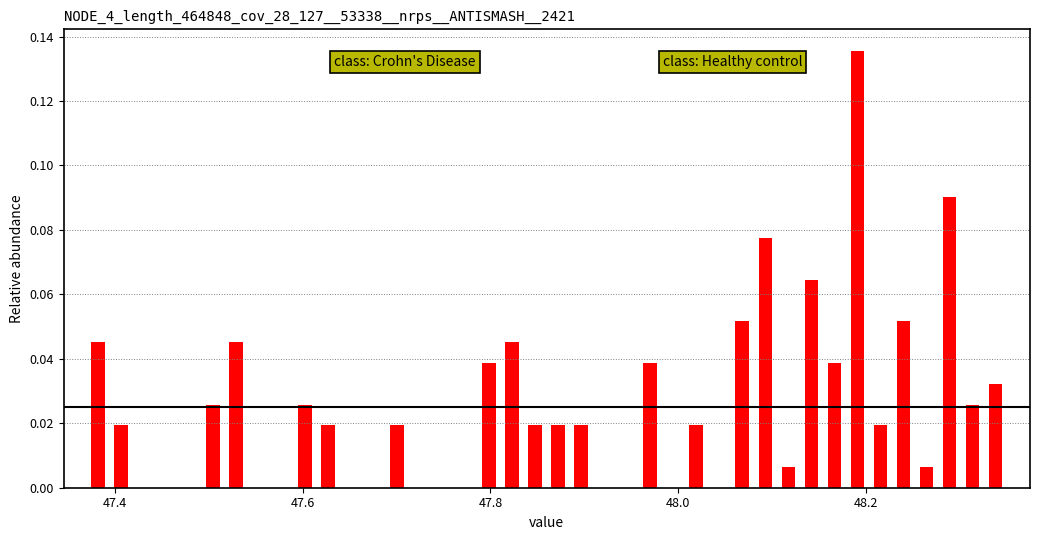

Read against the x-axis, roughly where is the centre of the tallest bar?

48.20